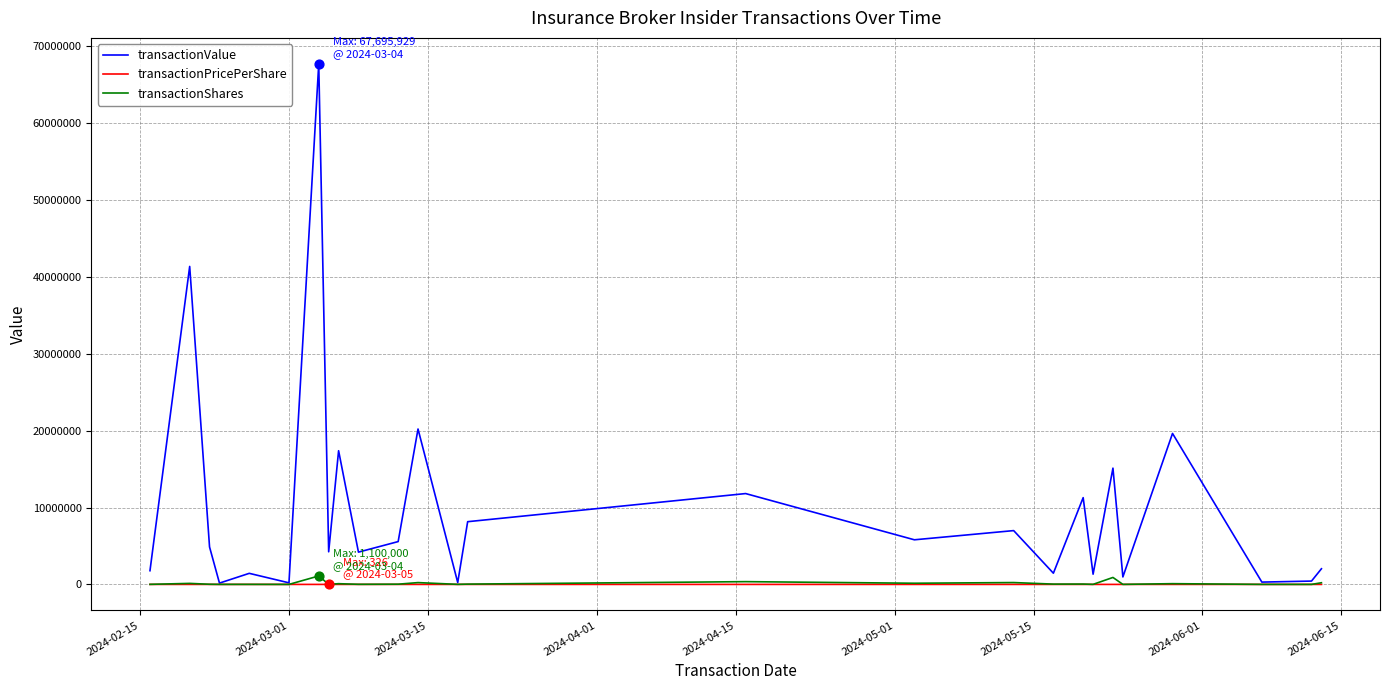

What are all the series names shown in the legend?

transactionValue, transactionPricePerShare, transactionShares